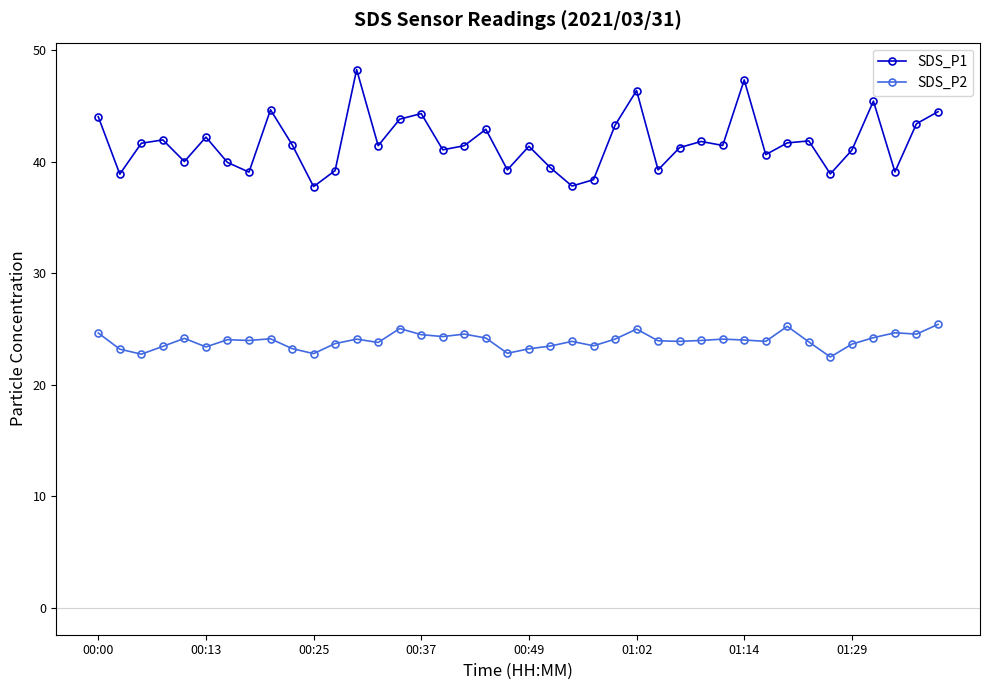

Which series has the largest total across all categories?

SDS_P1